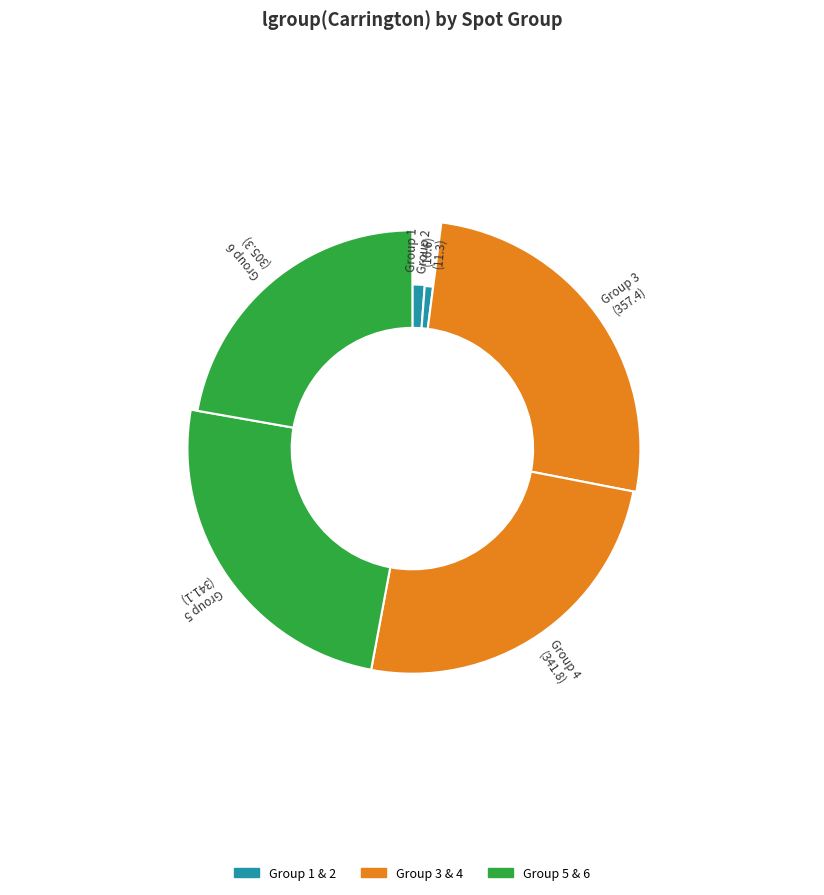

Is there any slice that represents more than half of the pie?

No